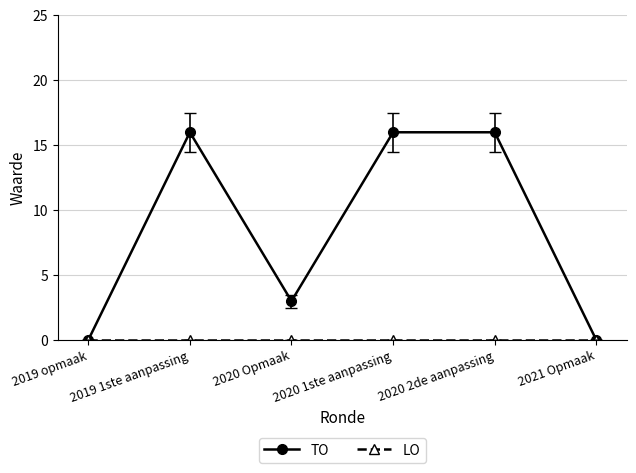

Which series has the largest range (max minus min)?

TO